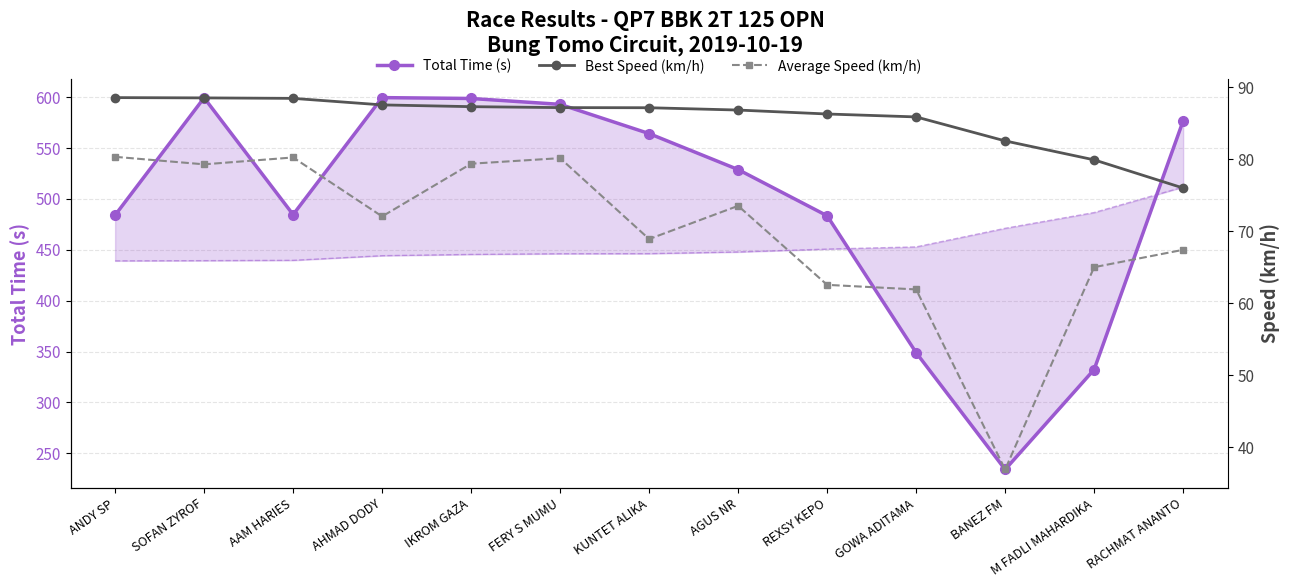

At which label does Total Time (s) reach its minimum?

BANEZ FM